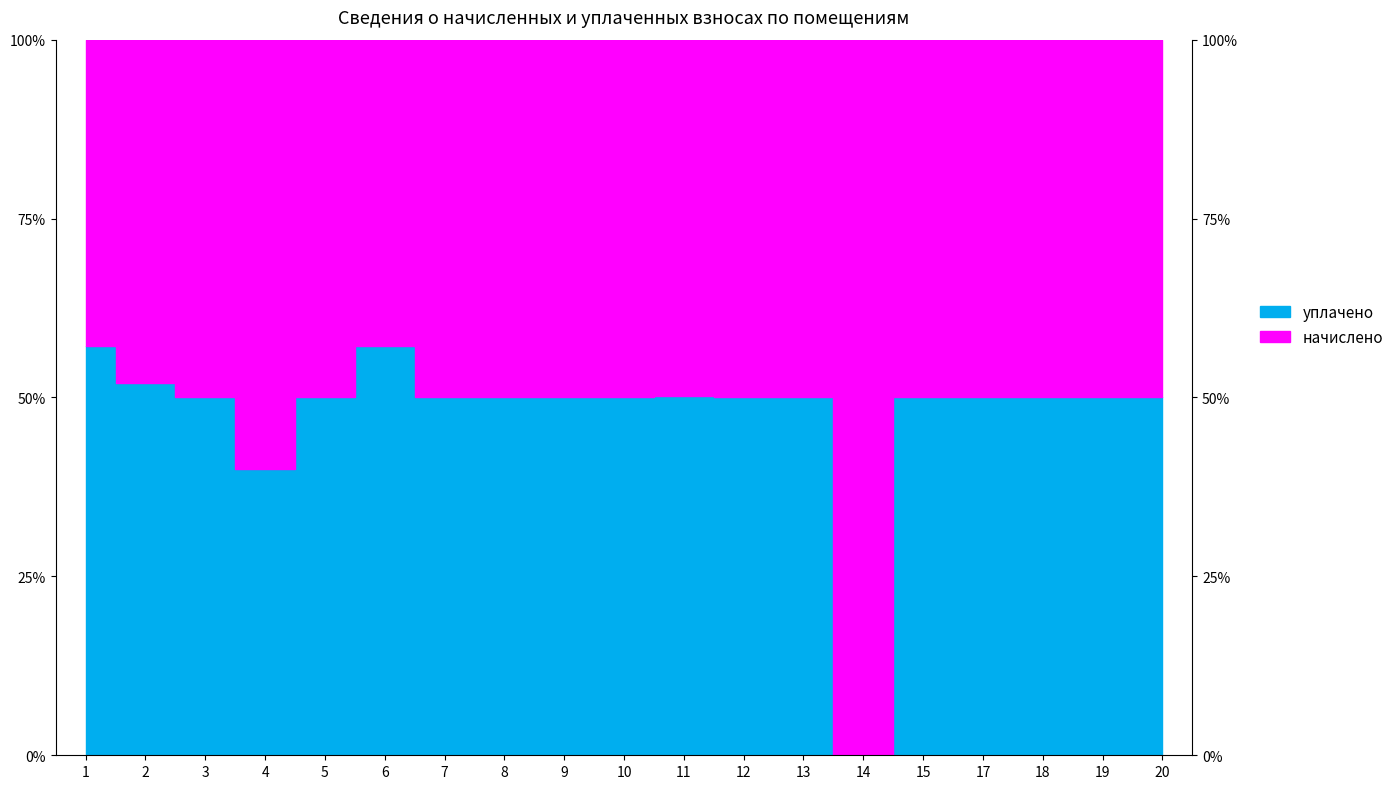

Reading right to left, extract all data points from this chart.

начислено: 20=1554.4	19=1594.7	18=2448.9	17=1521.4	15=2441.6	14=2053.0	13=2426.9	12=2049.3	11=2390.2	10=2474.6	9=1642.4	8=2195.9	7=2441.6	6=1583.7	5=2133.6	4=2463.5	3=2452.6	2=2452.6	1=2448.9
уплачено: 20=1554.4	19=1594.7	18=2448.9	17=1521.4	15=2441.6	14=0.0	13=2426.9	12=2049.3	11=2413.8	10=2474.6	9=1642.4	8=2195.9	7=2441.6	6=2111.6	5=2133.6	4=1642.4	3=2452.6	2=2652.6	1=3265.2